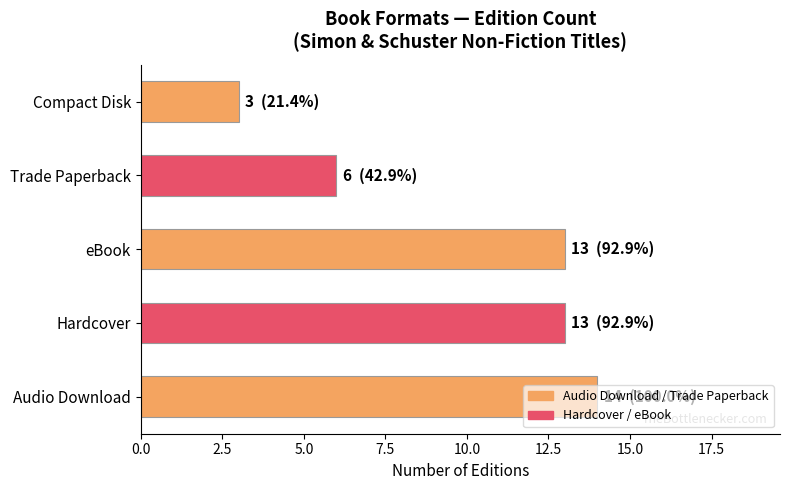

At which label is the value closest to 8?

Trade Paperback